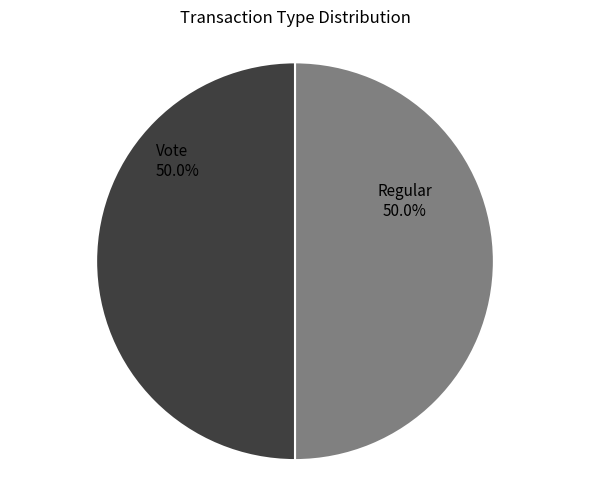

To the nearest percent, what portion does Regular represent?

50%